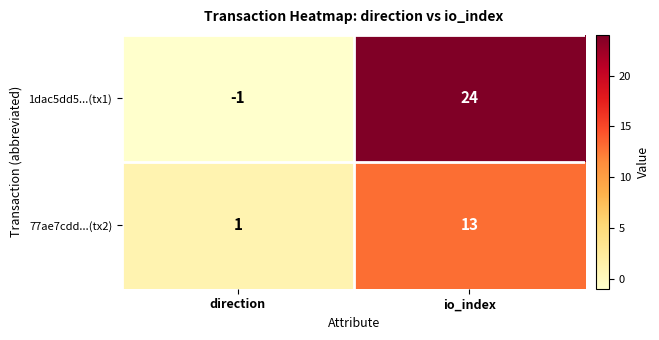

How many distinct data groups are displayed?

2